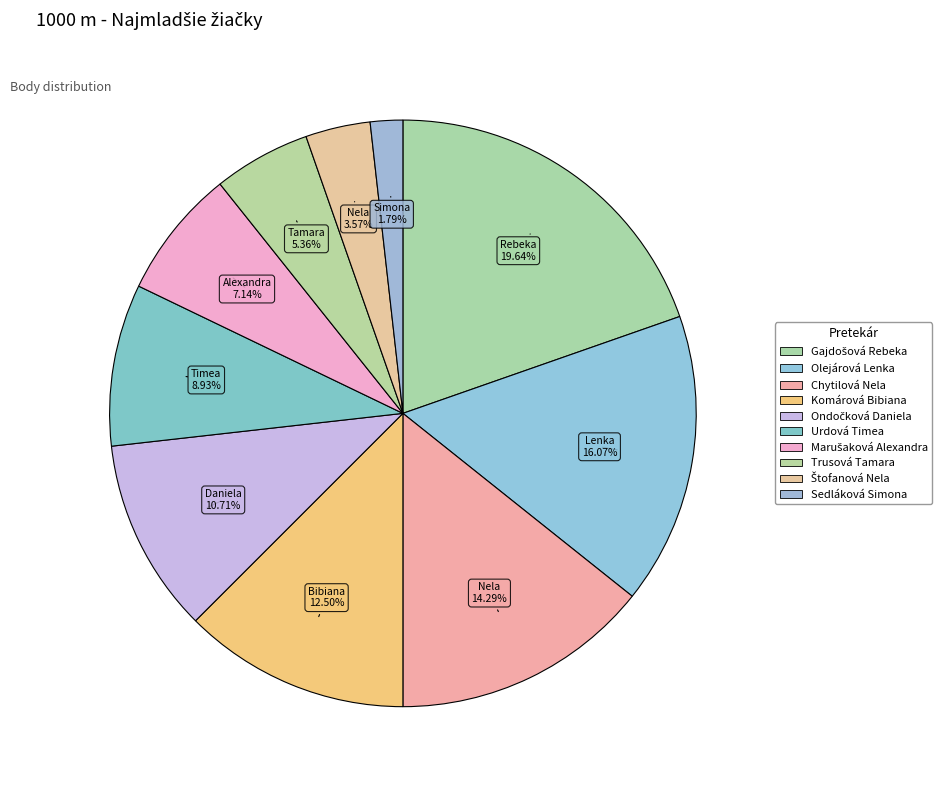

What is the smallest slice in the pie chart?

Sedláková Simona